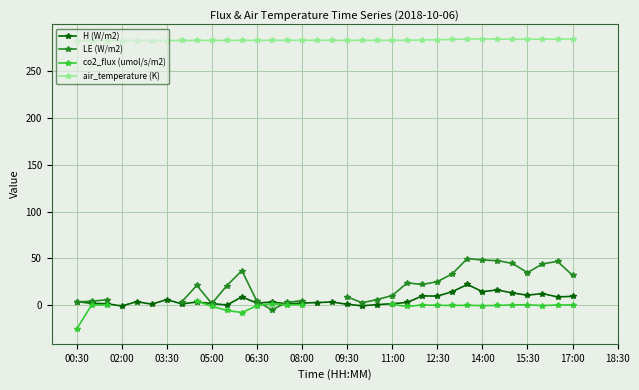

What is the sum of the air_temperature (K) values at 32 and 22?

566.5